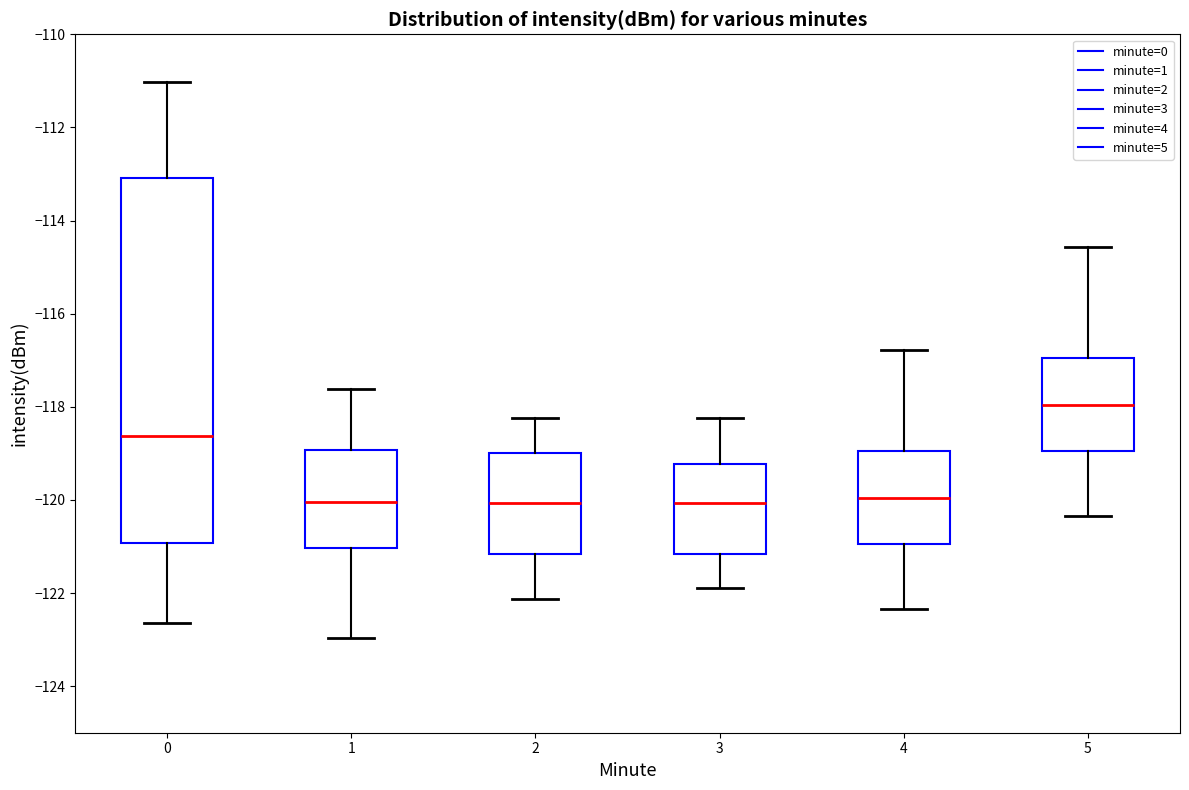

Comparing the boxes themselves (not the whiskers), which one is the tallest?

0